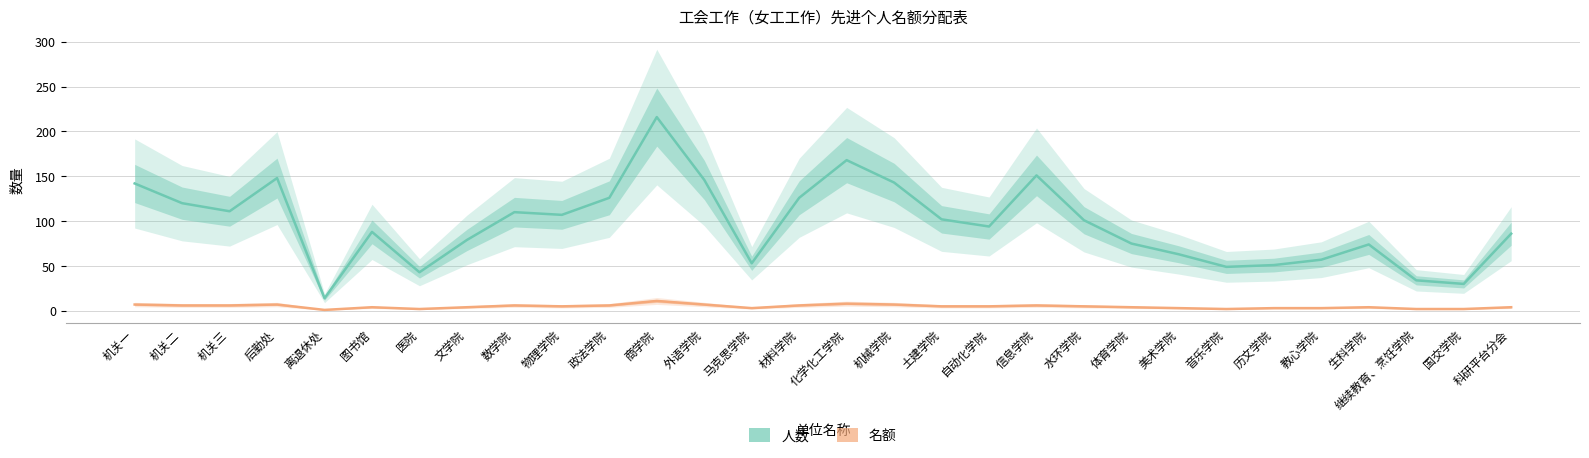

Rank the series by their average value, from lowest to highest.

名额, 人数